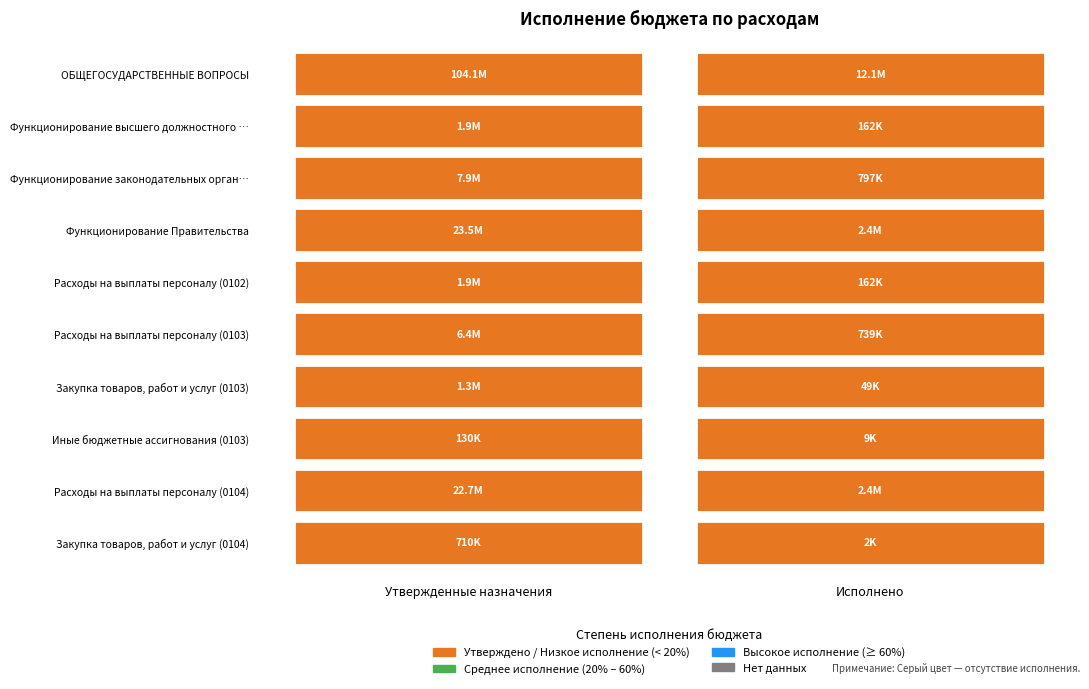

Between Утвержденные назначения and Исполнено, which series saw the biggest shift?

ОБЩЕГОСУДАРСТВЕННЫЕ ВОПРОСЫ